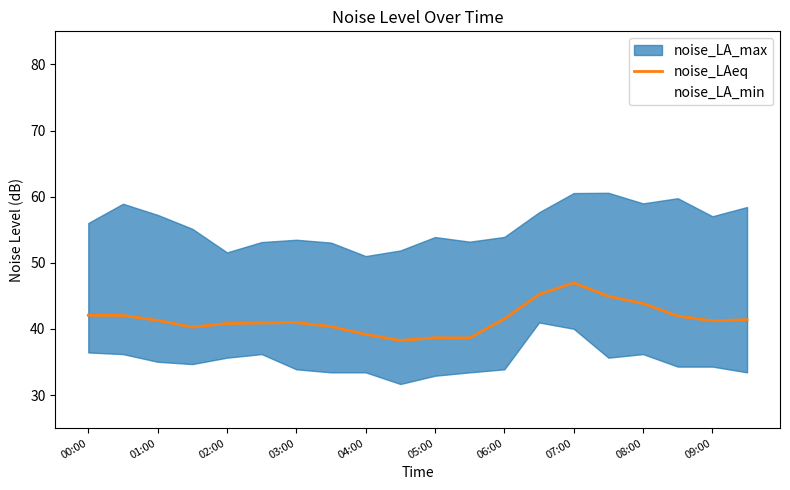

The value of noise_LAeq at 00:00 is 70.4. True or false?

False